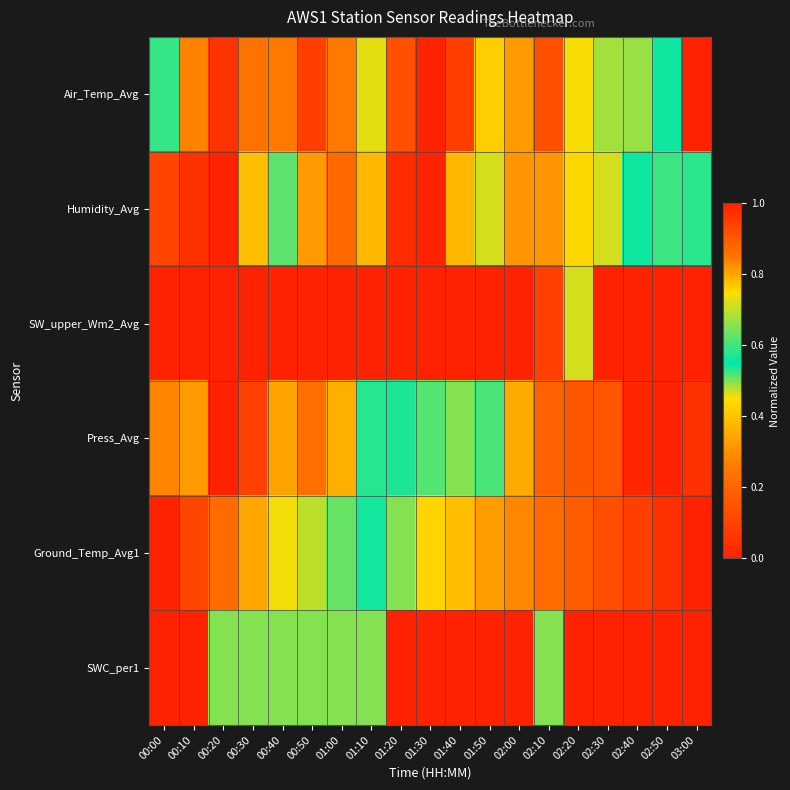

Between 02:30 and 01:20, which is larger?

01:20